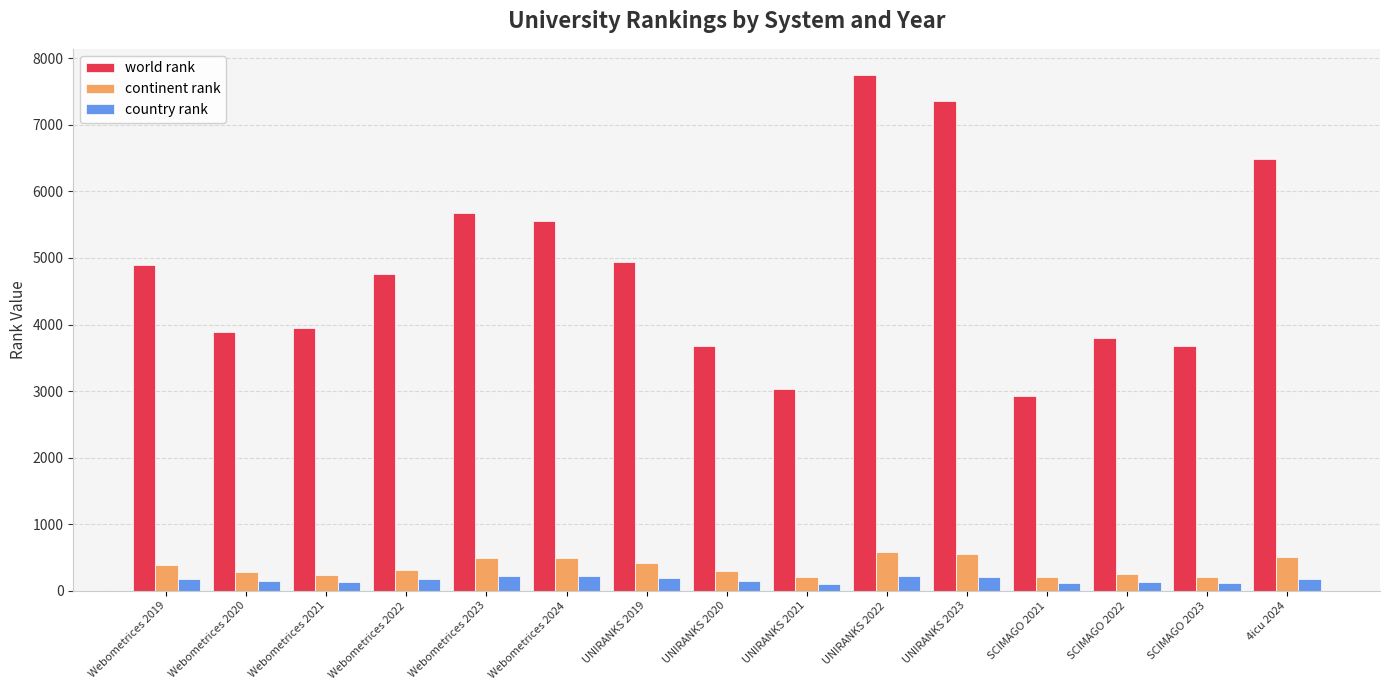

What is the value of the world rank bar at the 8th from the left?

3674